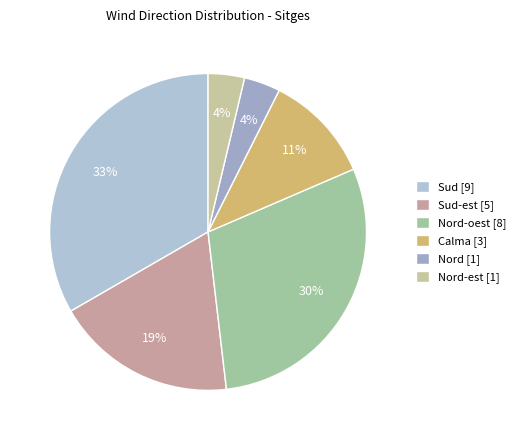

How many slices are in this pie chart?

6